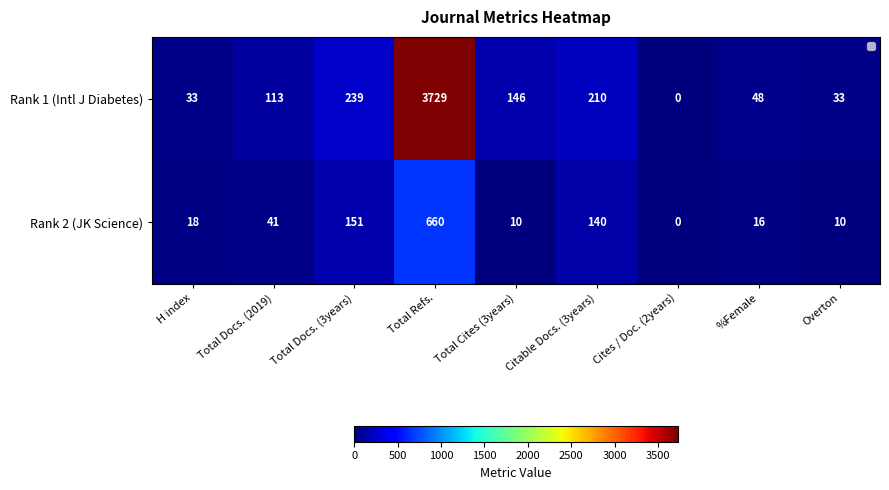

Rank the series by their average value, from lowest to highest.

Rank 2 (JK Science), Rank 1 (Intl J Diabetes)